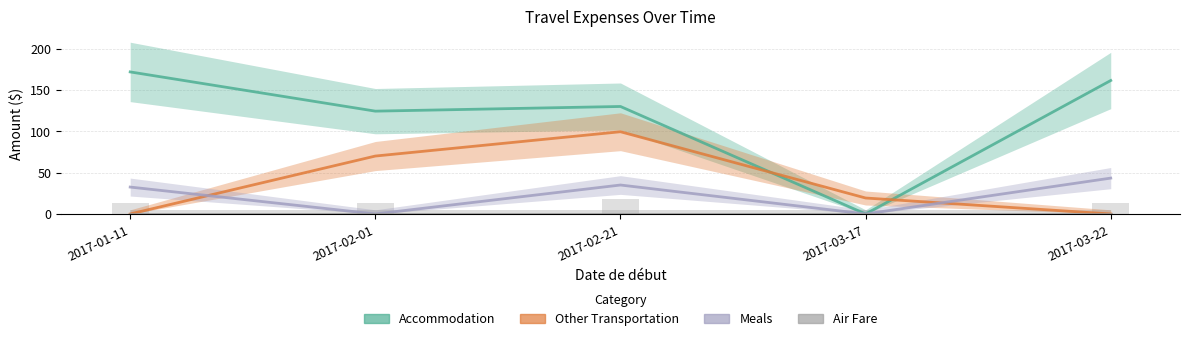

What is the label of the 2nd bar from the left?

2017-02-01